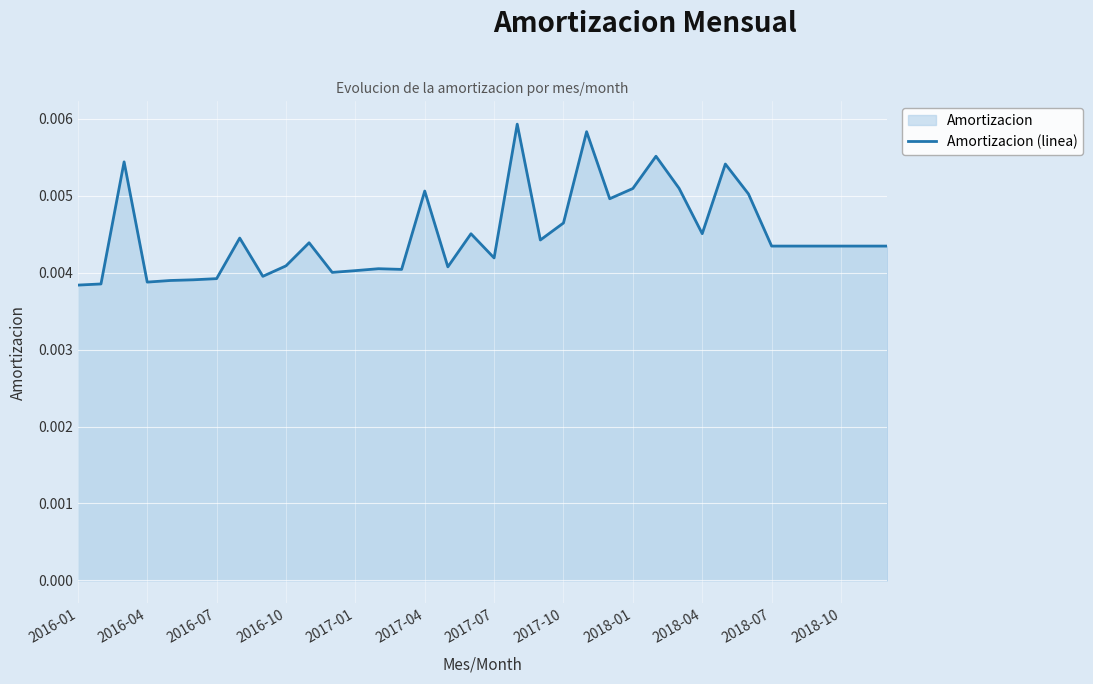

Which has a higher value, 2017-10 or 2016-07?

2017-10